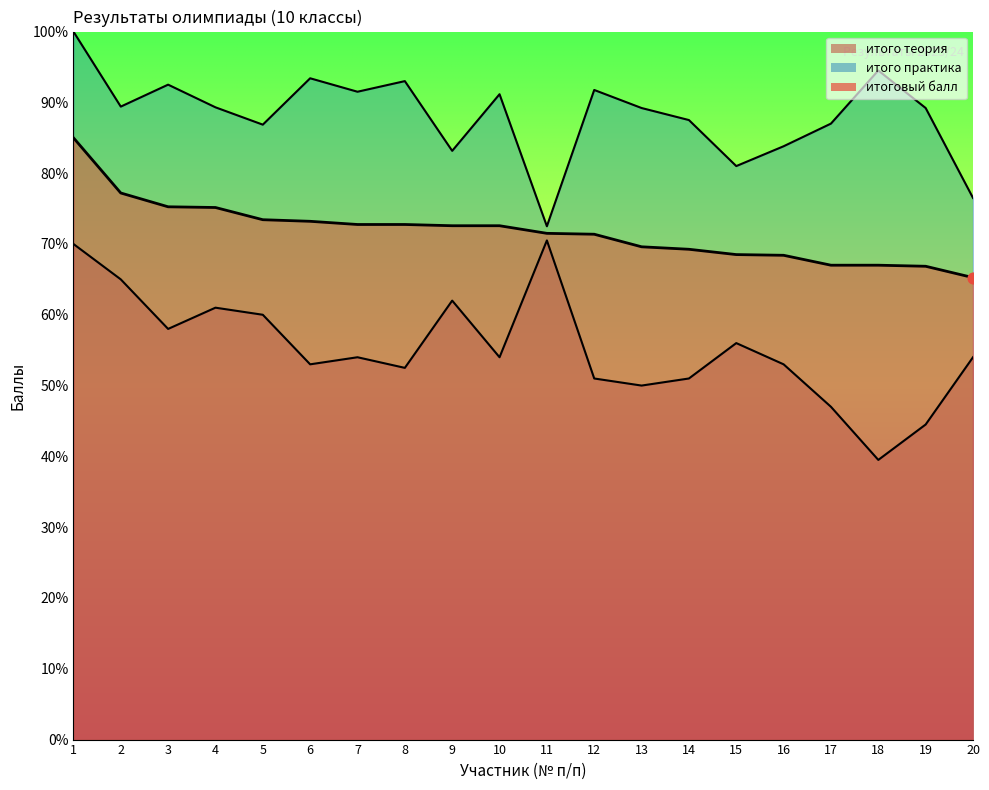

Which series contains the highest Y value?

итого практика